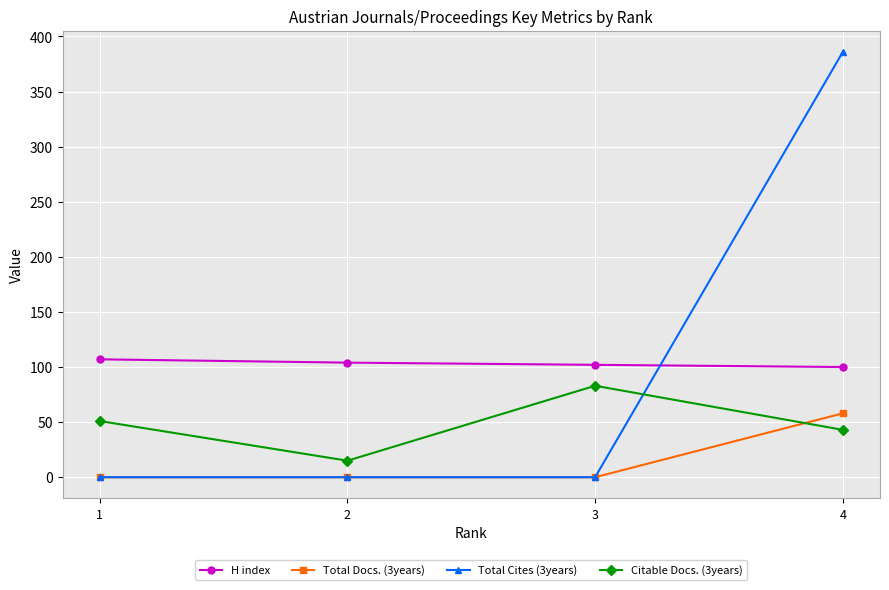

Reading left to right, list all the values displayed in this chart.

H index: 107	104	102	100
Total Docs. (3years): 0	0	0	58
Total Cites (3years): 0	0	0	386
Citable Docs. (3years): 51	15	83	43